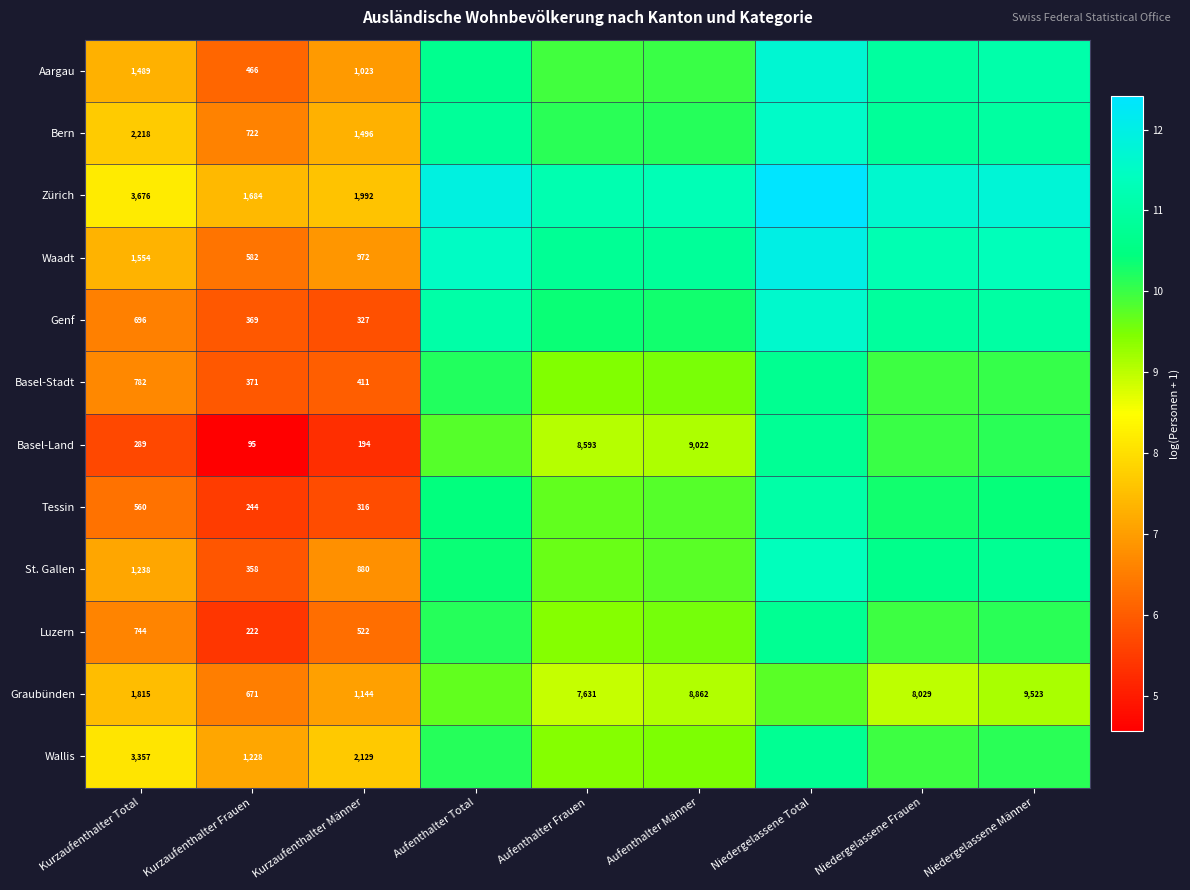

Is the value of Graubünden at Aufenthalter Männer greater than the value of Tessin at Kurzaufenthalter Frauen?

Yes